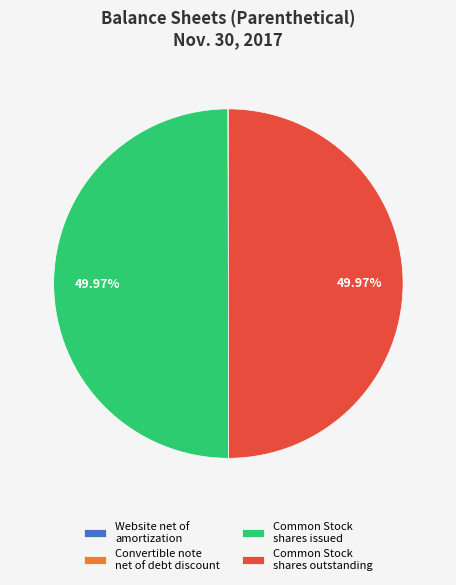

Do Common Stock shares issued and Common Stock shares outstanding together represent more than half of the pie?

Yes